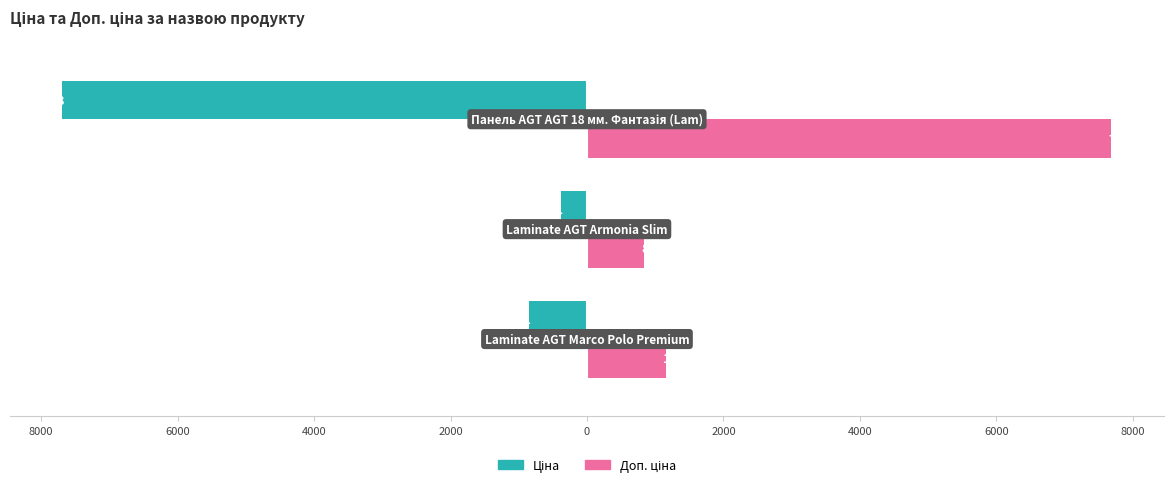

How many values in the Доп. ціна series are below 1157?

1